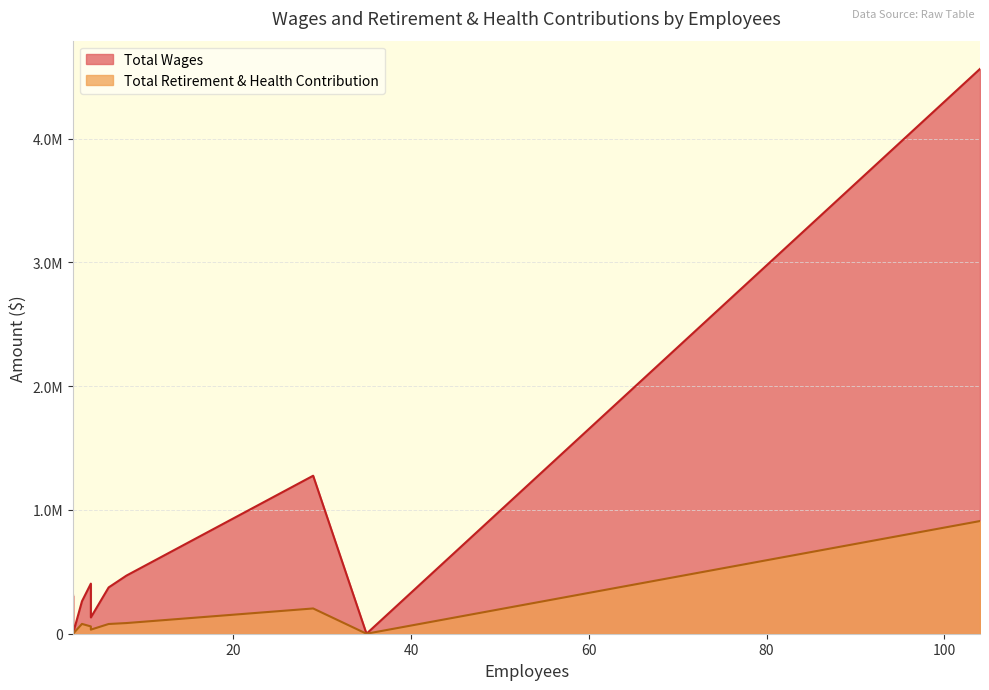

Rank the series by their average value, from lowest to highest.

Total Retirement & Health Contribution, Total Wages